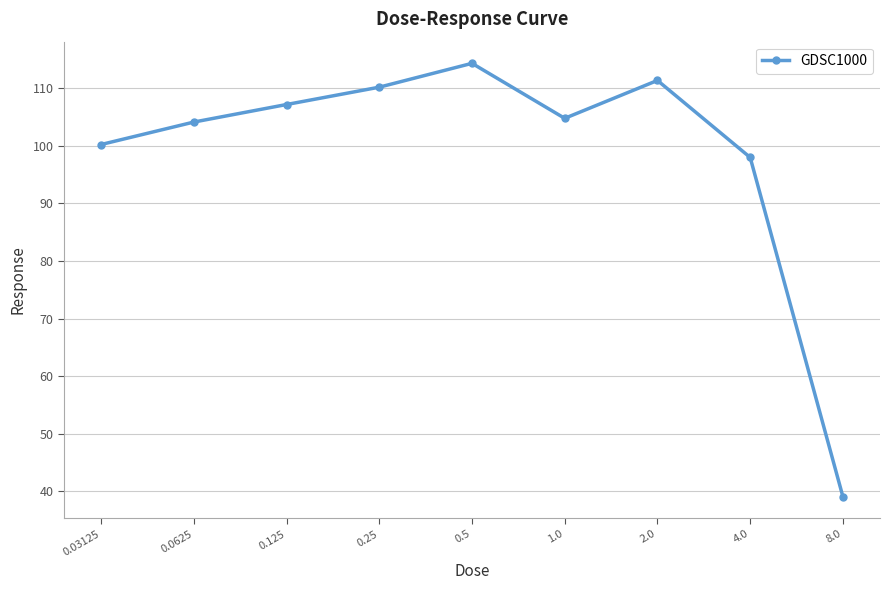

What is the maximum value shown in the chart?

114.3